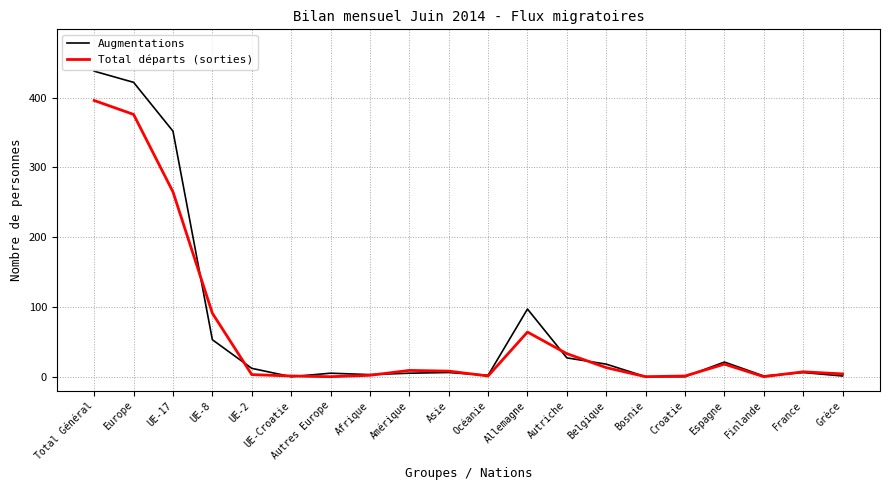

Which category has the highest value in the Total départs (sorties) series?

Total Général